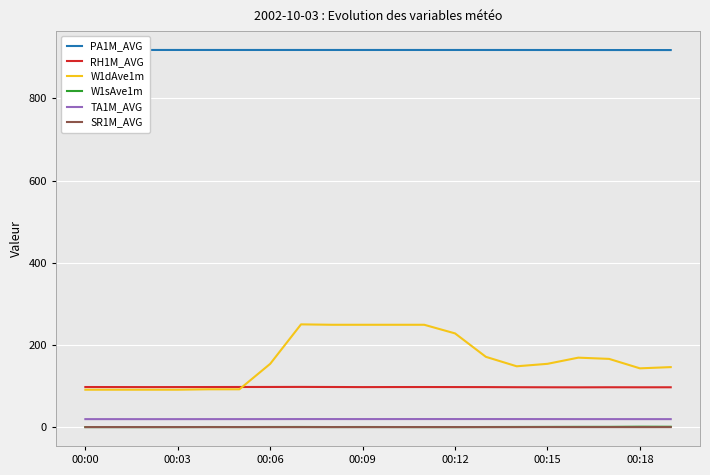

True or false: TA1M_AVG and W1sAve1m intersect in this chart.

False